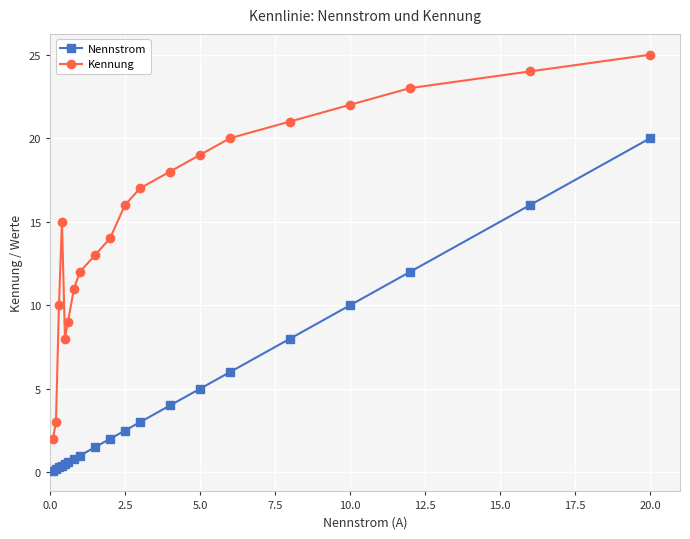

What is the lowest value of the Kennung series?

2.0